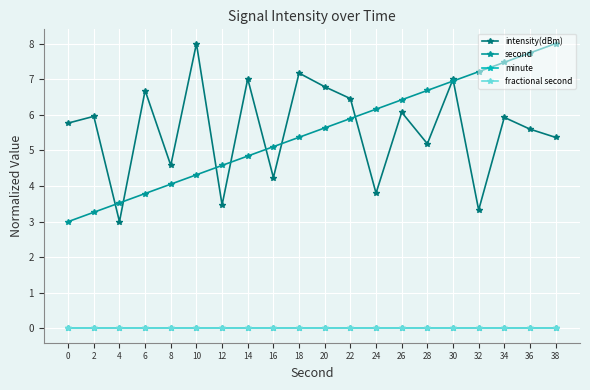

List the labels in order of second value, largest first.

38, 36, 34, 32, 30, 28, 26, 24, 22, 20, 18, 16, 14, 12, 10, 8, 6, 4, 2, 0